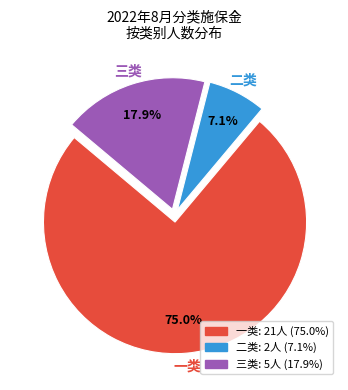

Do 一类 and 二类 together represent more than half of the pie?

Yes